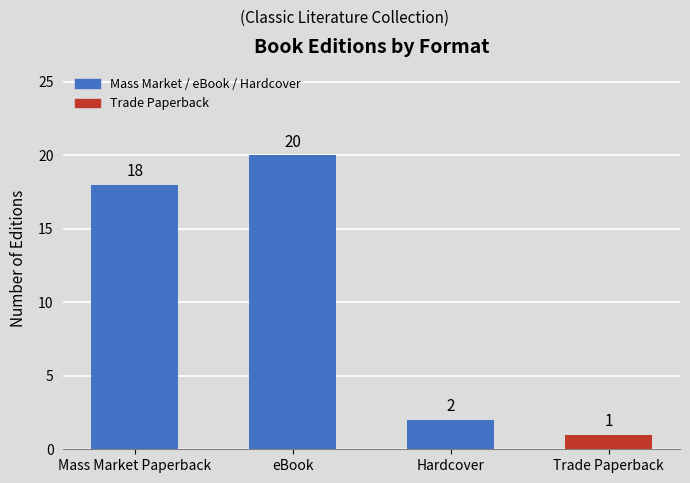

Count the number of data series in this chart.

1